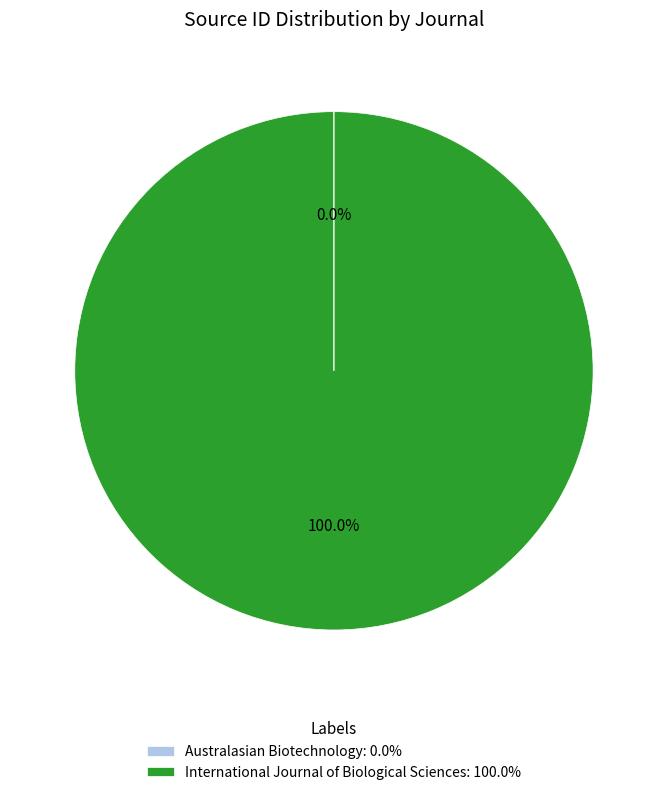

True or false: International Journal of Biological Sciences accounts for 88% of the total.

False